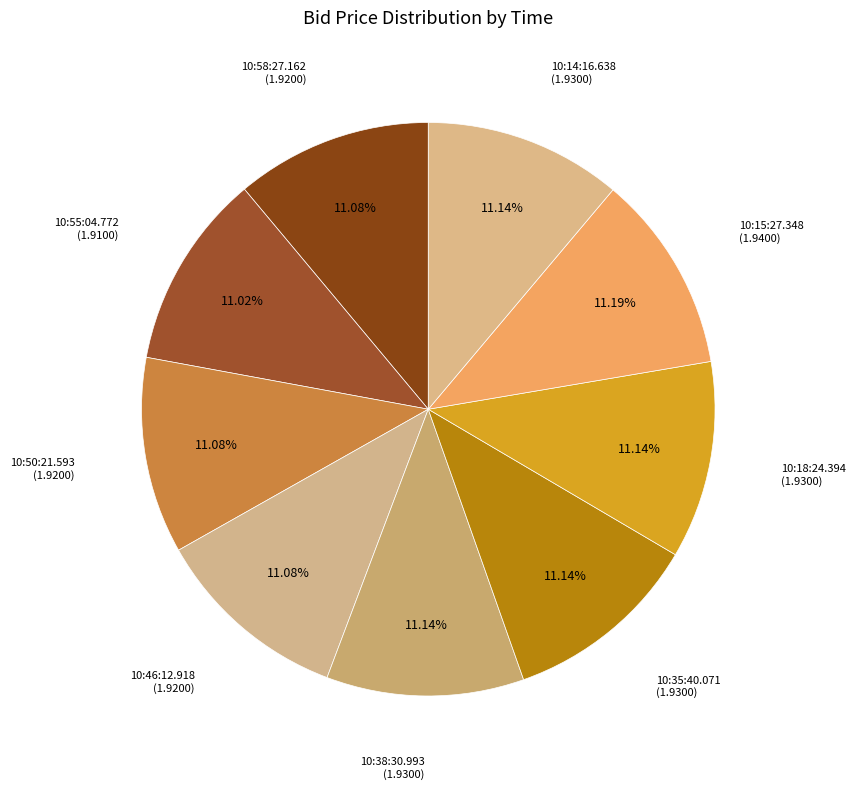

Is there a majority slice in this chart?

No